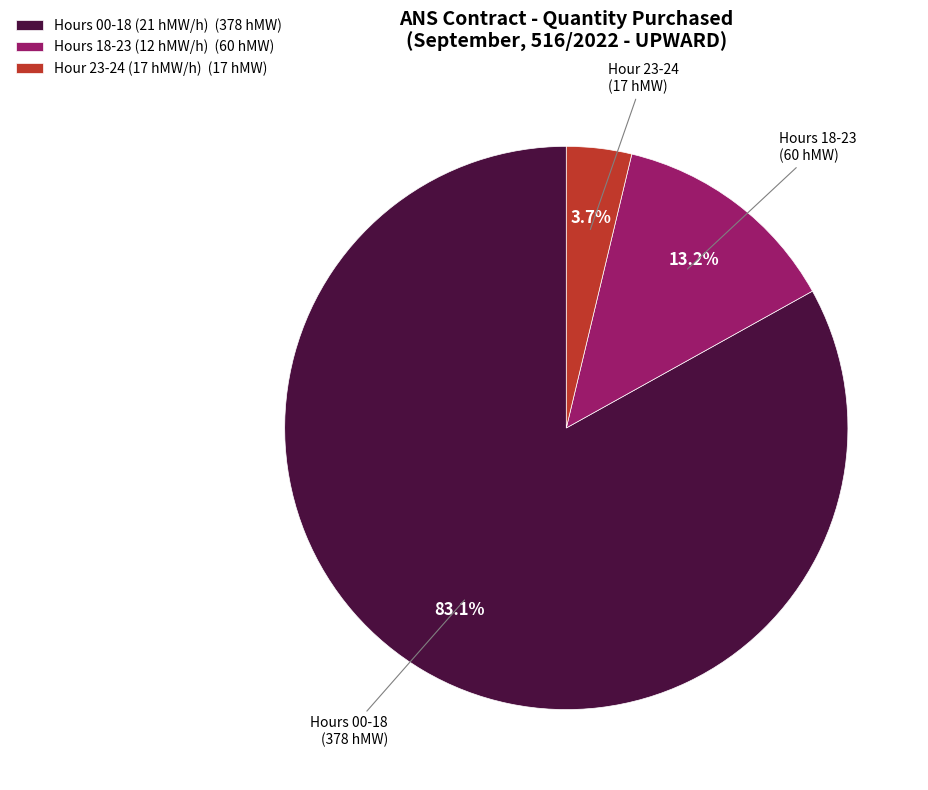

Rank the categories by value from highest to lowest.

Hours 00-18 (21 hMW/h) (378 hMW), Hours 18-23 (12 hMW/h) (60 hMW), Hour 23-24 (17 hMW/h) (17 hMW)